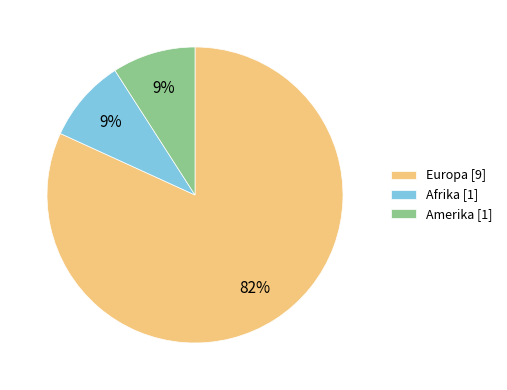

What percentage is the Afrika [1] slice, to the nearest percent?

9%